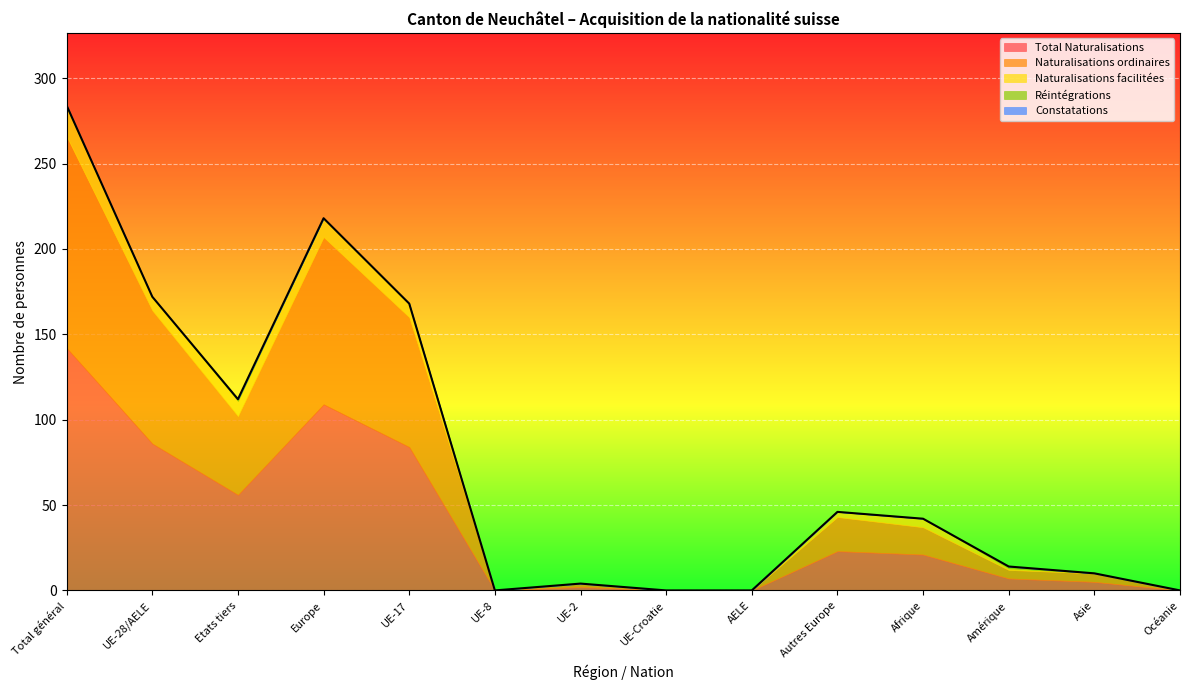

Where is the first local maximum for Total Naturalisations?

Europe